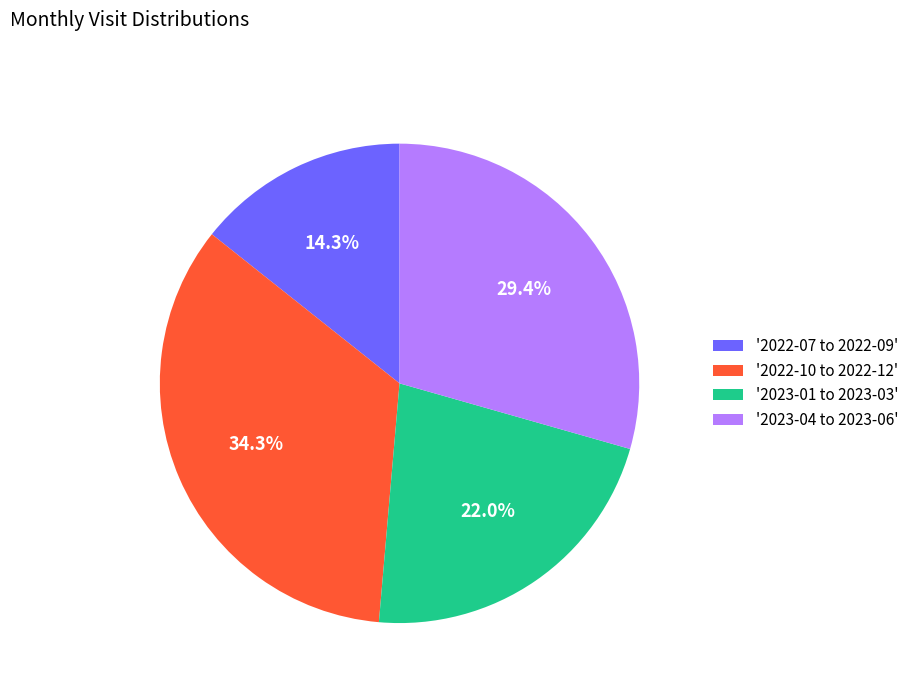

Does '2023-01 to 2023-03' represent more than half of the total?

No